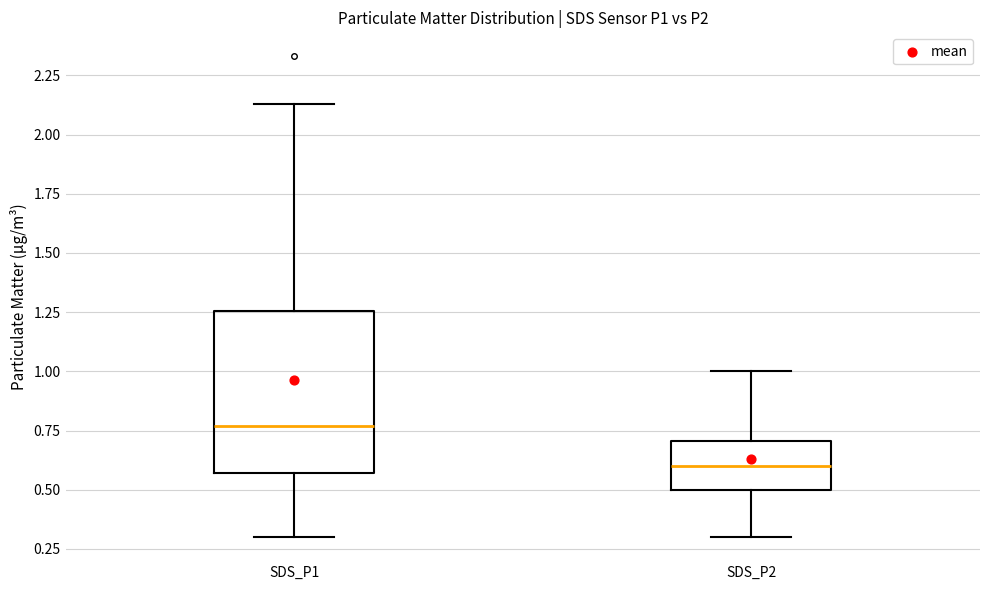

Which box's median line is the highest?

SDS_P1